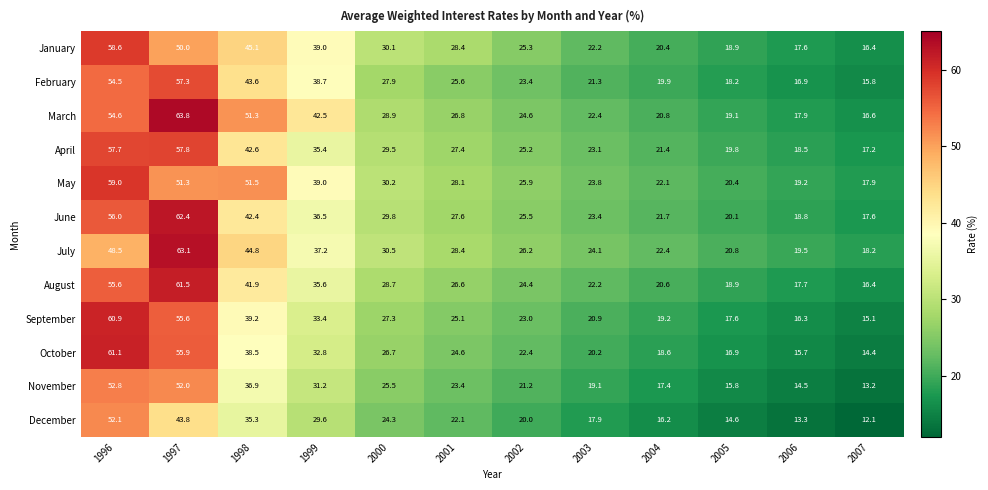

Read the December value at 1998.

35.3